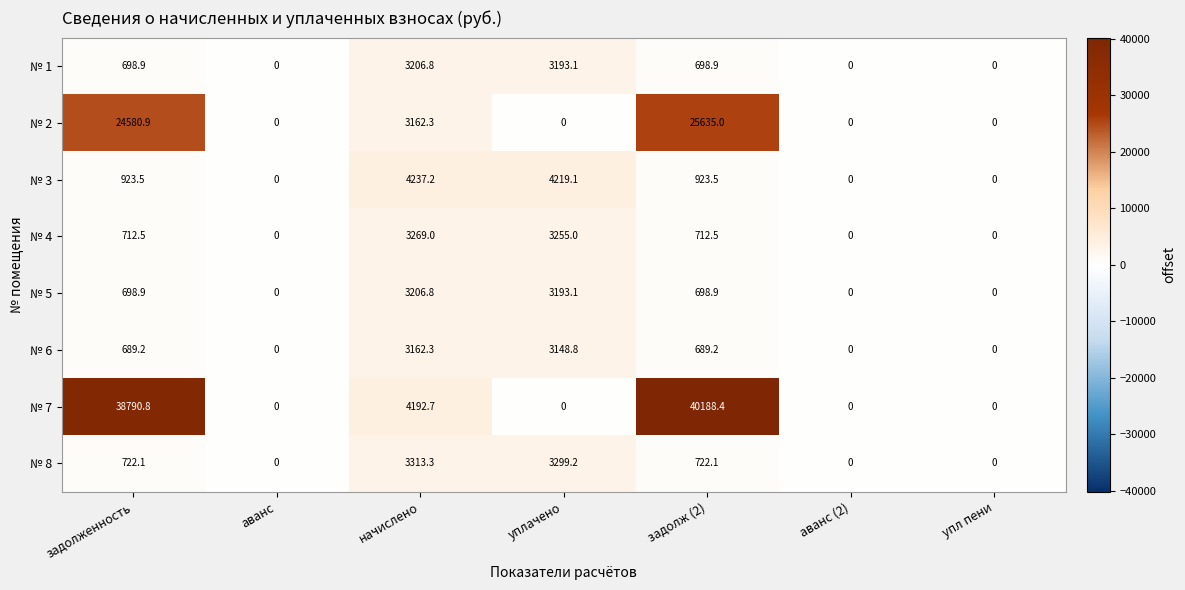

Is the value of № 2 at аванс (2) greater than the value of № 6 at уплачено?

No